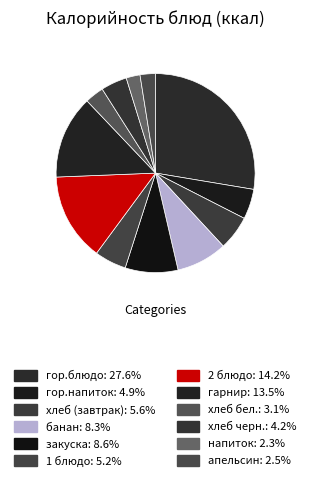

Count the number of slices in the pie.

12